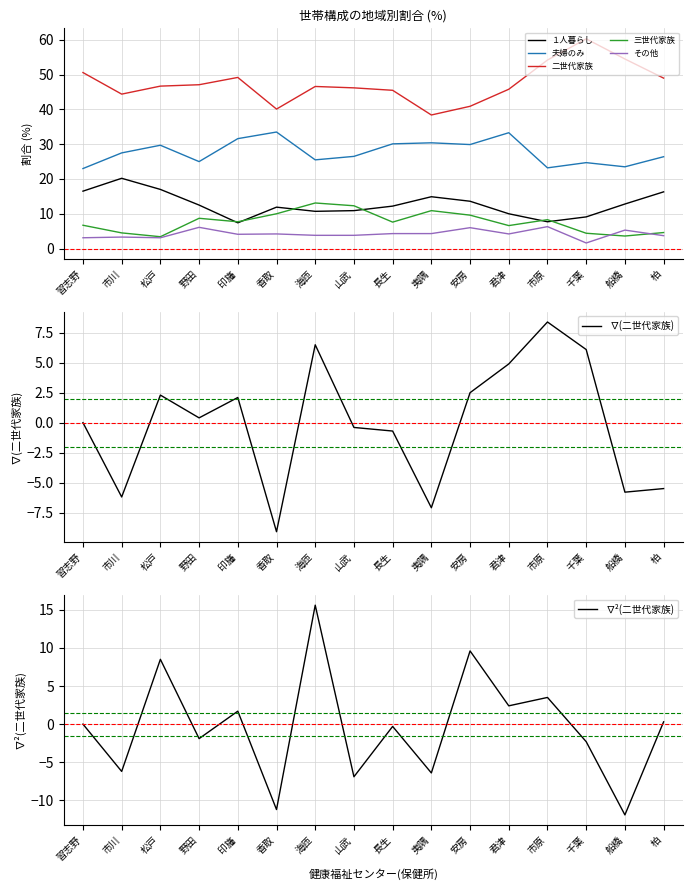

Where is the first local maximum for 夫婦のみ?

松戸